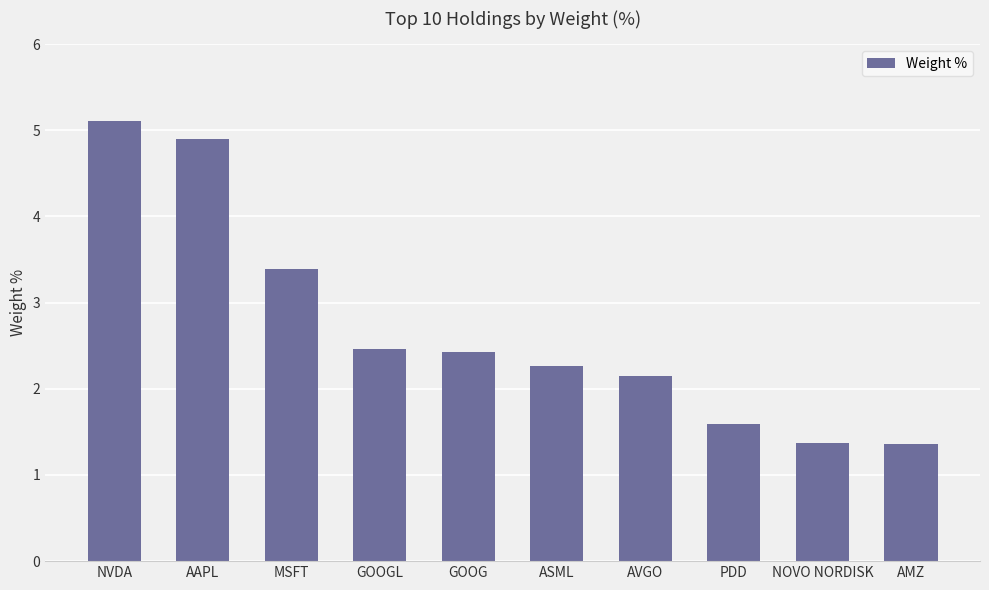

Is it true that the value at MSFT is 6.0?

False